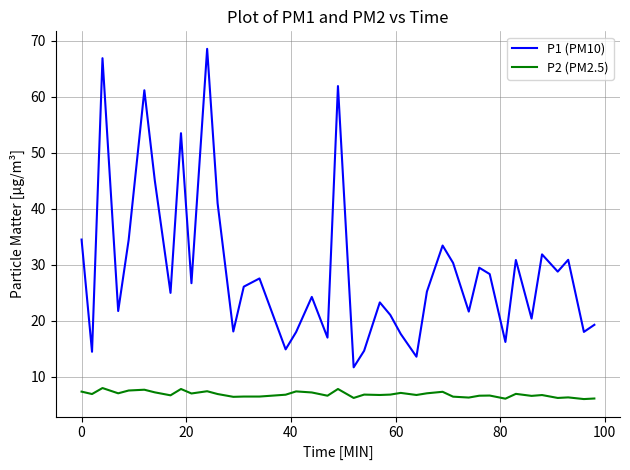

Rank the series by their average value, from lowest to highest.

P2 (PM2.5), P1 (PM10)